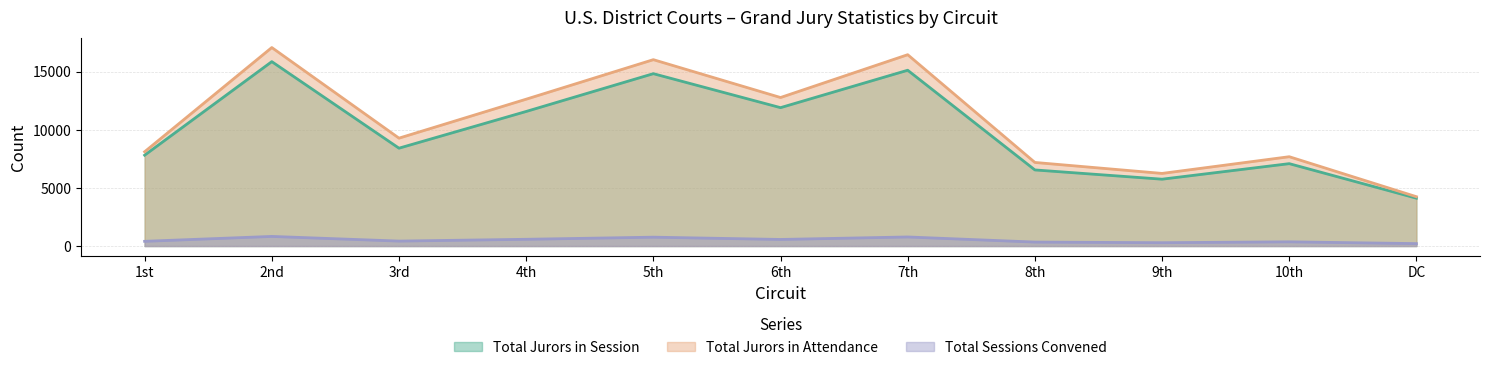

Which series has the largest total across all categories?

Total Jurors in Attendance